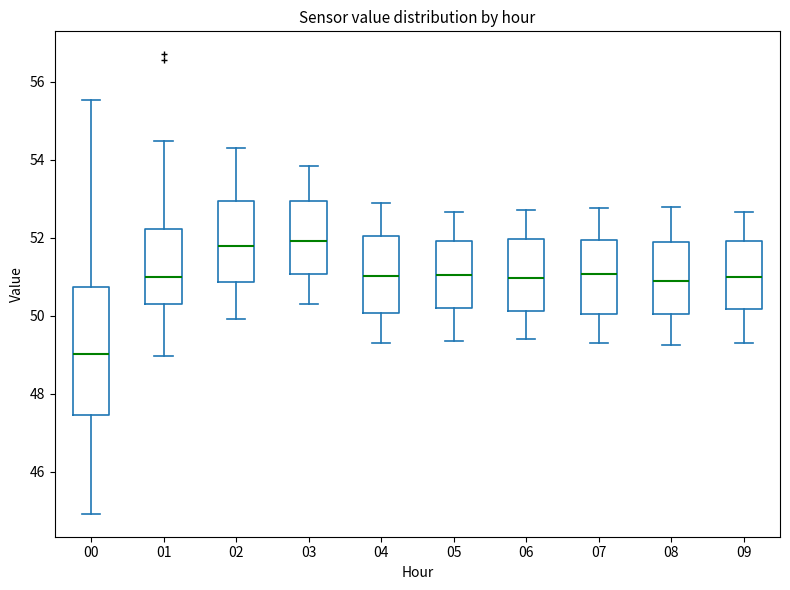

Where is the upper edge of the box at x = 09 on the y-axis? The values are not printed on the chart, so give them approximately, as read against the axis.

52.0